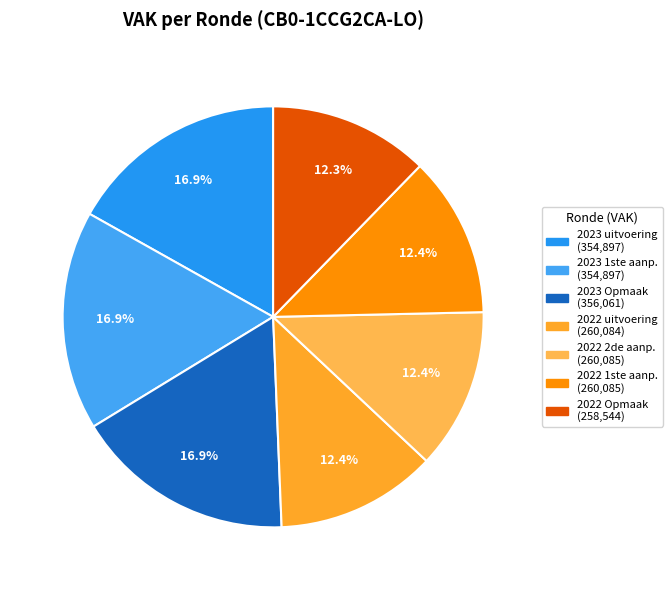

Count the number of slices in the pie.

7